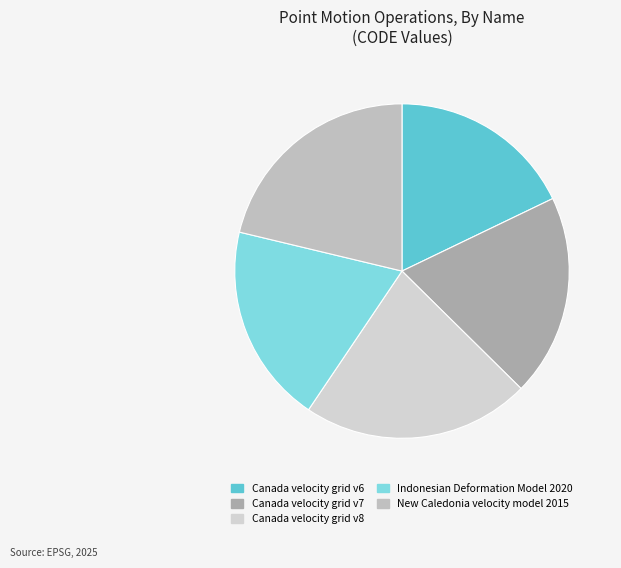

Is New Caledonia velocity model 2015 the majority of the pie?

No